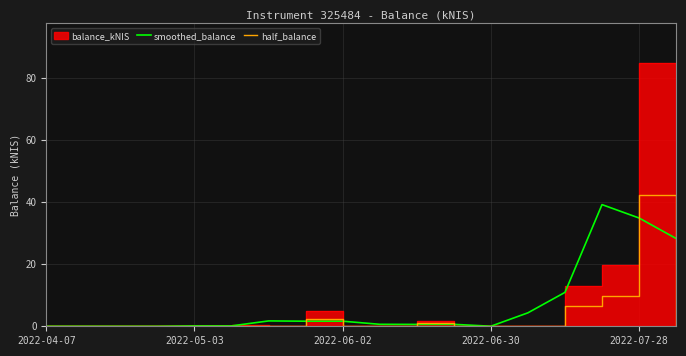

How many values in the half_balance series exceed 0?

9